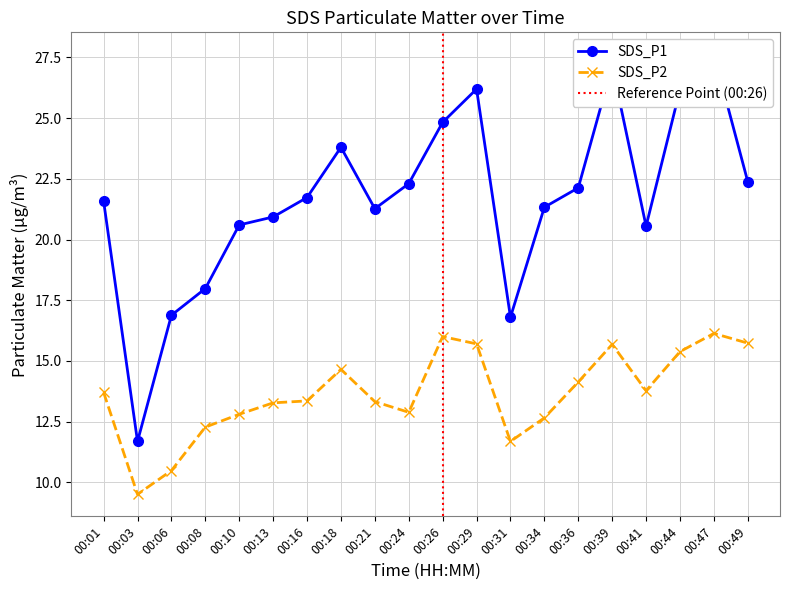

True or false: SDS_P1 and SDS_P2 intersect in this chart.

False